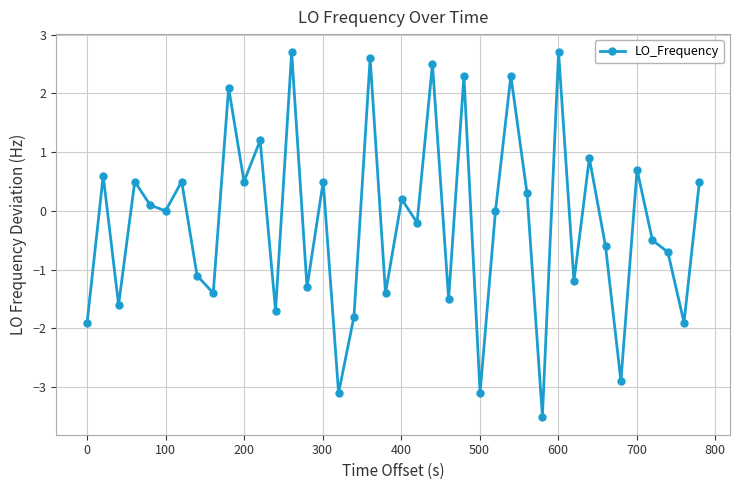

What is the value of the 2nd point from the left?

0.6